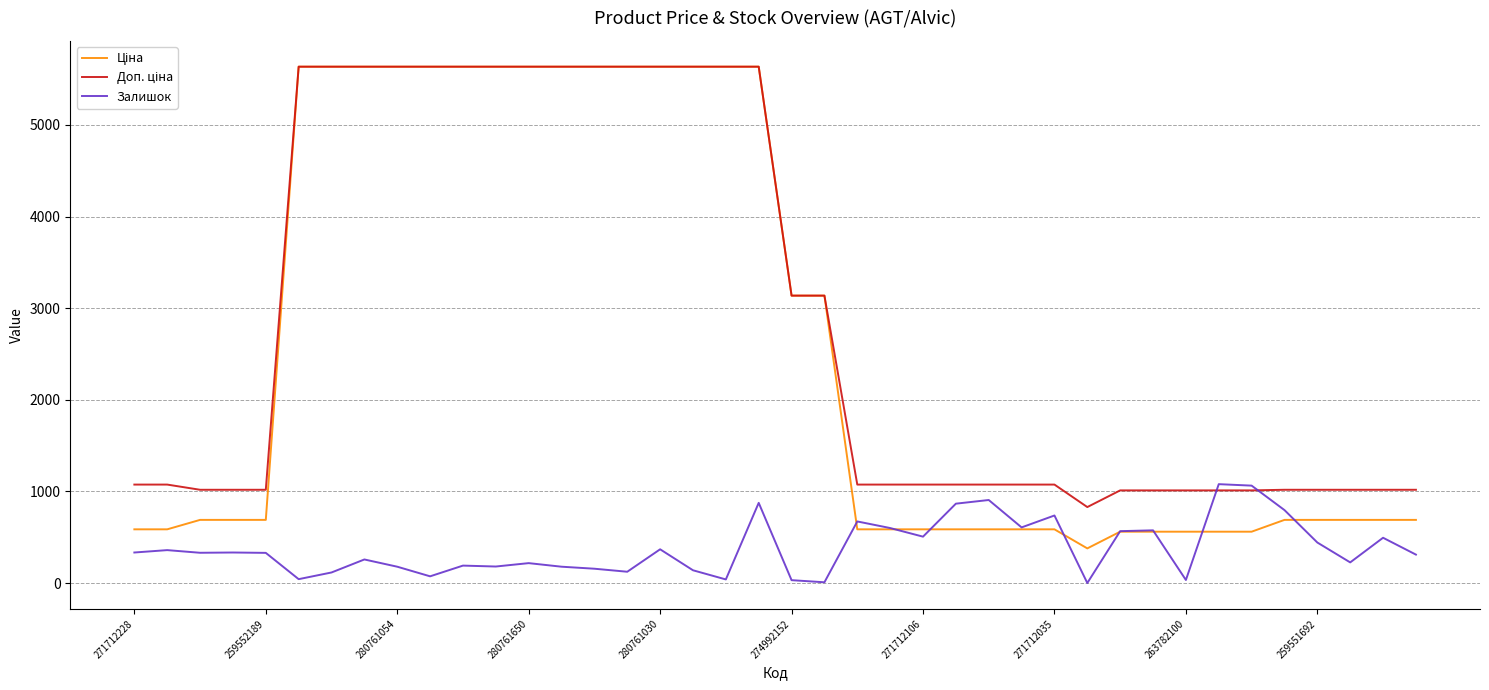

What is the greatest value displayed?

5636.0